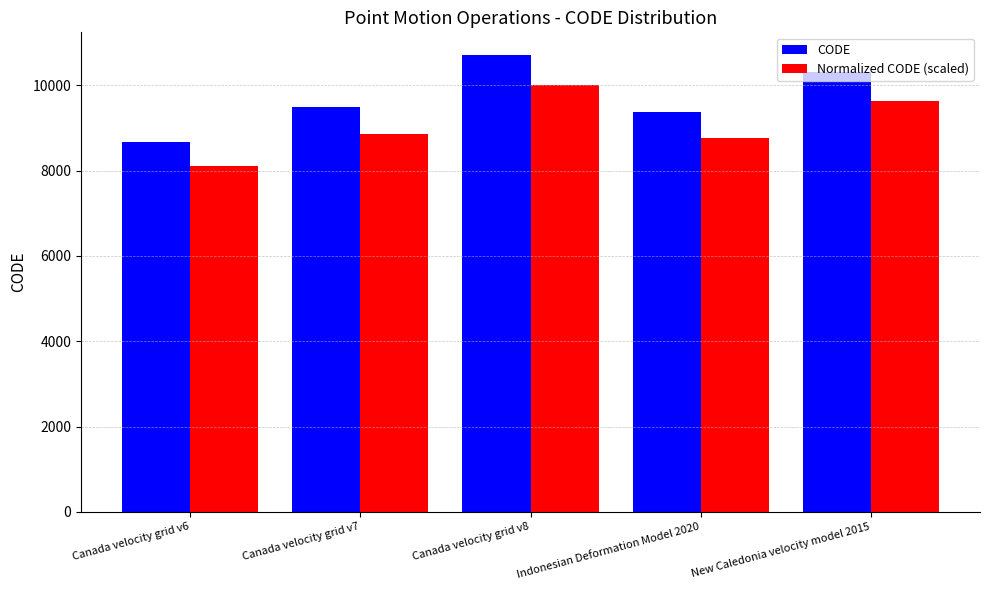

What are all the series names shown in the legend?

CODE, Normalized CODE (scaled)